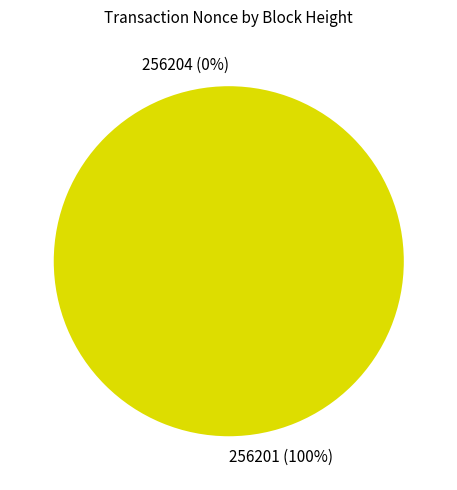

Which has a higher value, 256204 or 256201?

256201